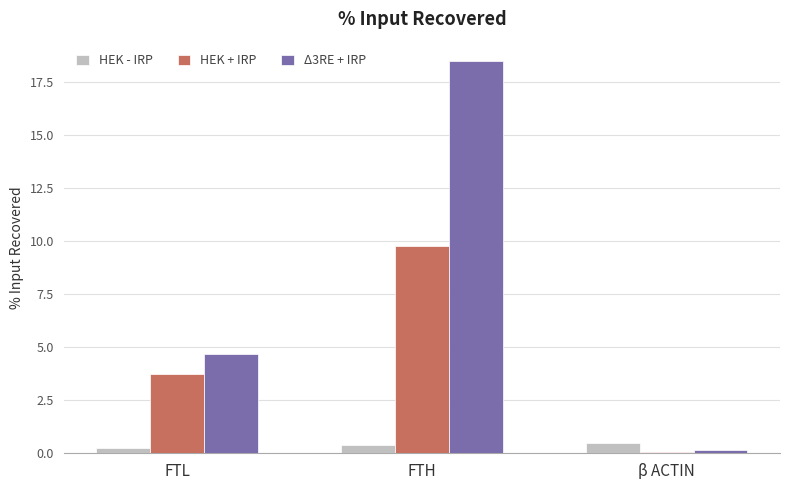

What is the maximum value shown in the chart?

18.5